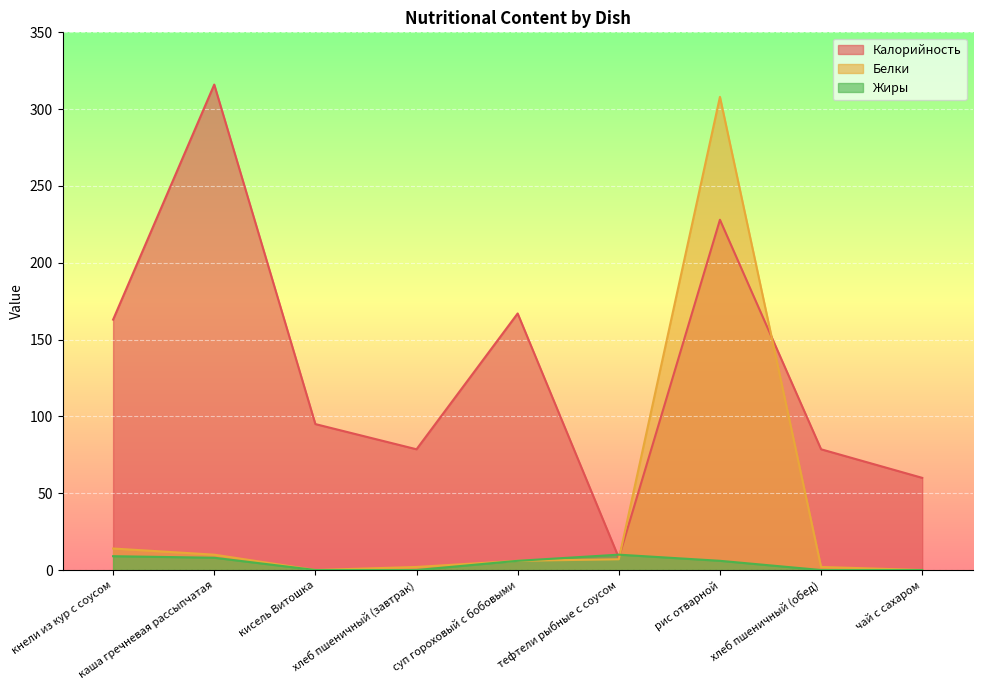

What is the sum of the Белки values at хлеб пшеничный (обед) and каша гречневая рассыпчатая?

12.0